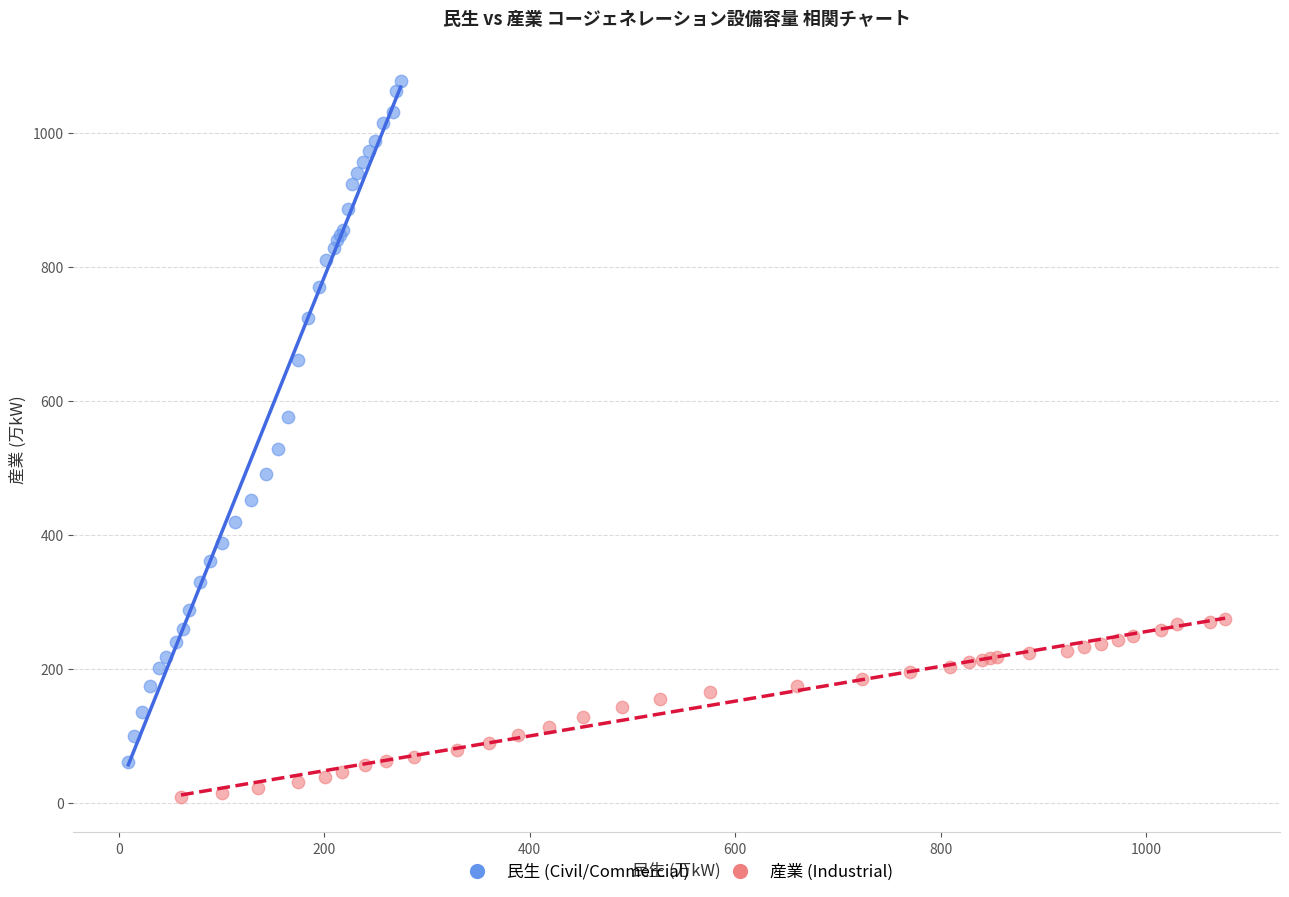

Which series has the widest spread of Y values?

民生 (Civil/Commercial)